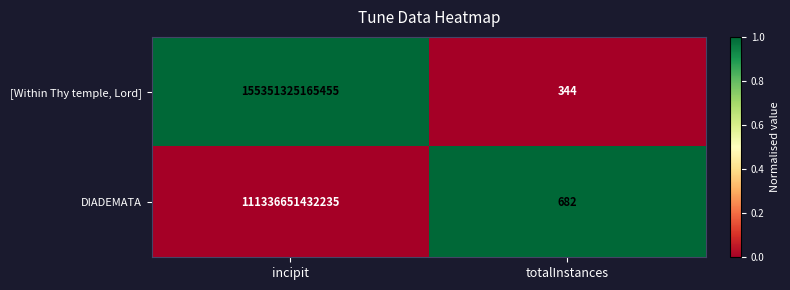

Which series has the largest range (max minus min)?

[Within Thy temple, Lord]